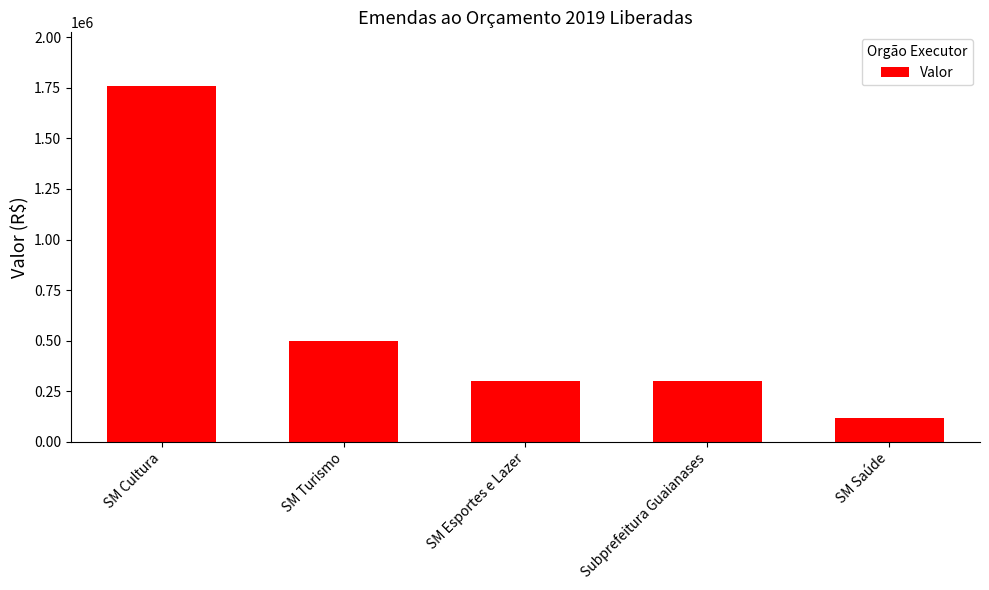

What is the difference between the maximum and minimum values?

1640000